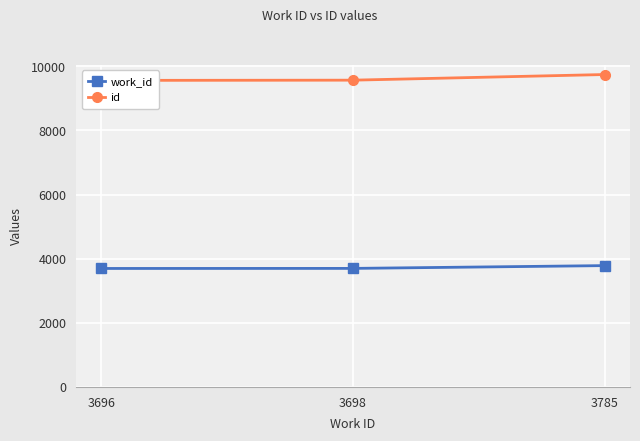

Rank the series by their average value, from lowest to highest.

work_id, id